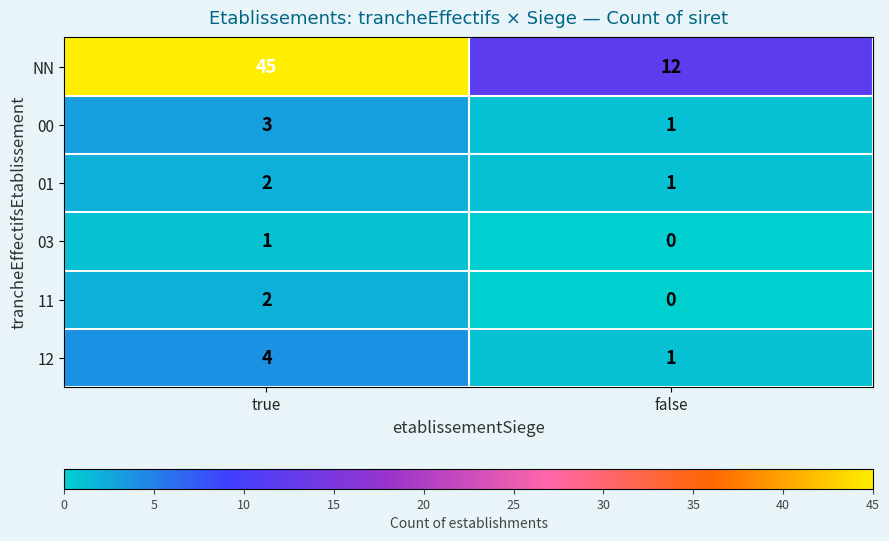

Which series has the widest spread of values?

NN